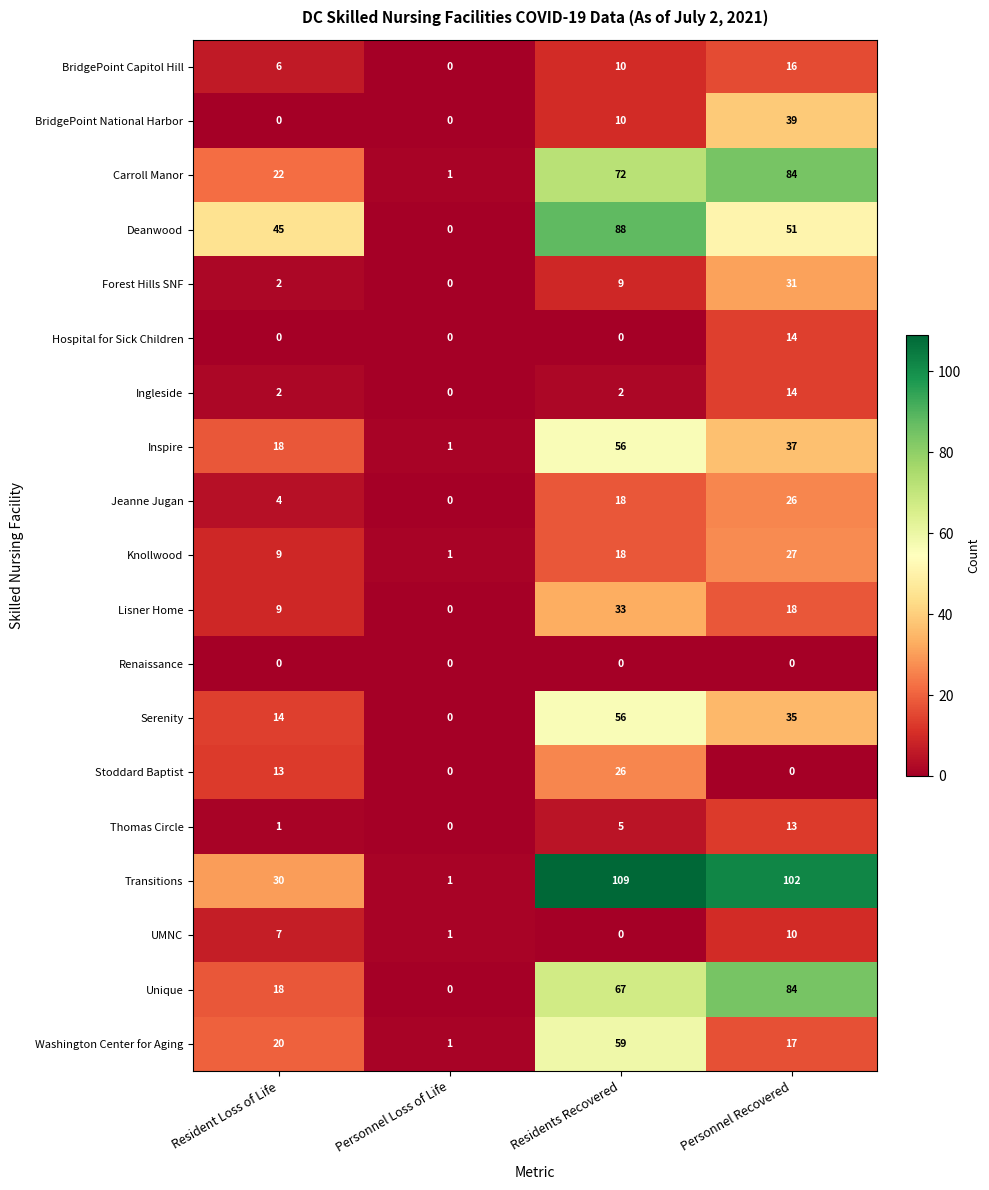

What is the average value of the Inspire series?

28